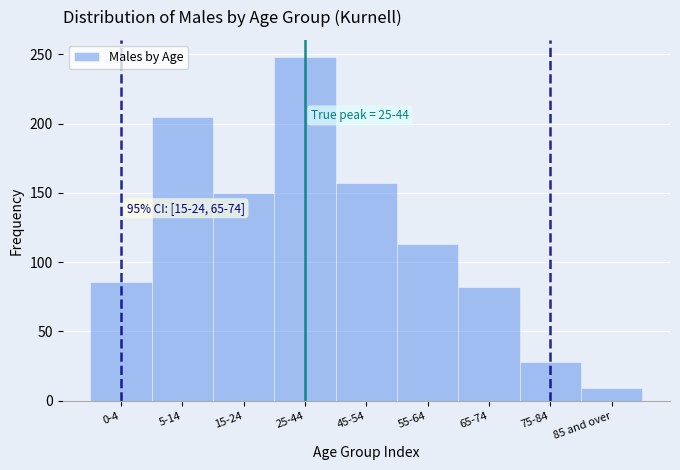

Reading left to right, what are all the values shown in this chart?

0-4=86	5-14=205	15-24=150	25-44=248	45-54=157	55-64=113	65-74=82	75-84=28	85 and over=9